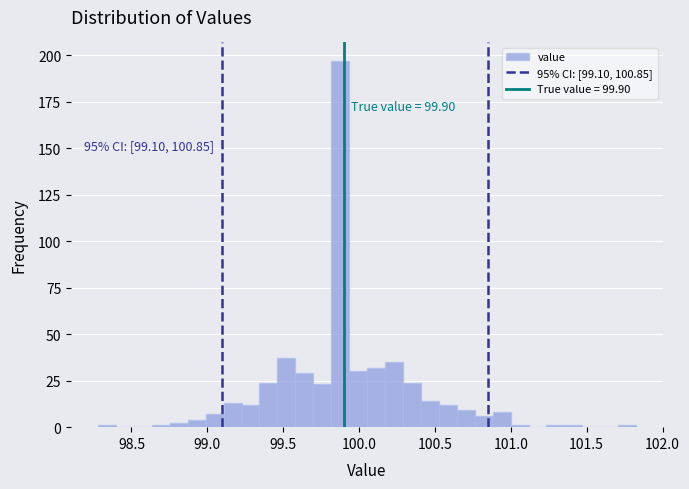

Around what value on the x-axis is the tallest bar? Give the approximate position of its centre, as read against the axis.

99.90